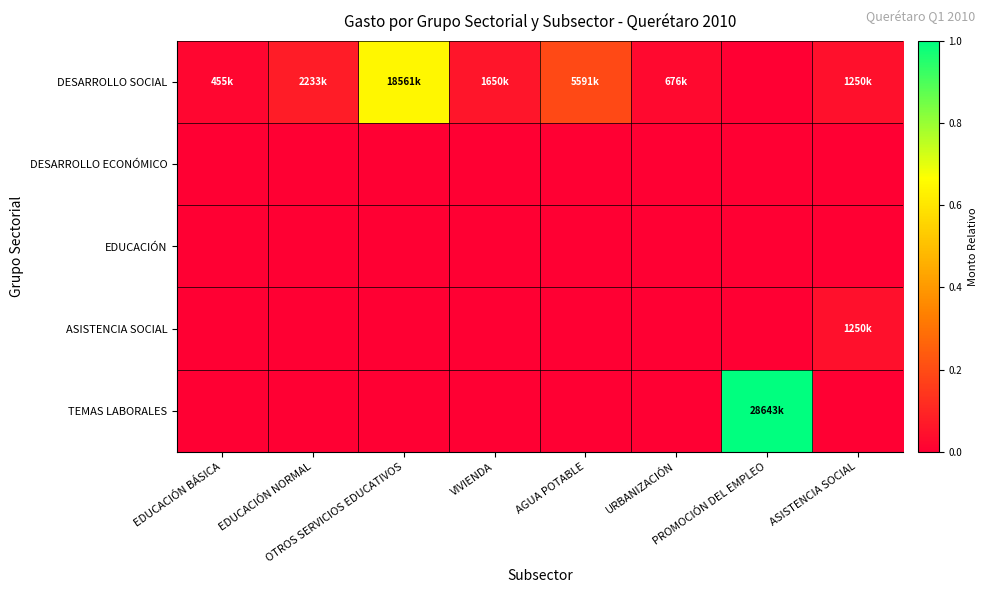

Rank the series by their maximum value, from lowest to highest.

DESARROLLO ECONÓMICO, EDUCACIÓN, ASISTENCIA SOCIAL, DESARROLLO SOCIAL, TEMAS LABORALES